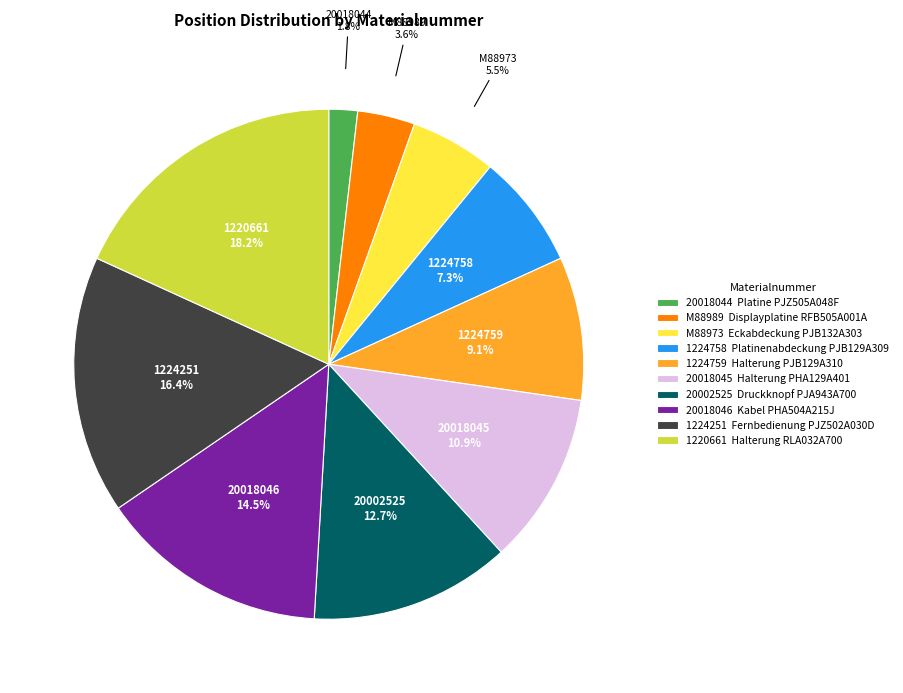

How many segments does this pie chart have?

10